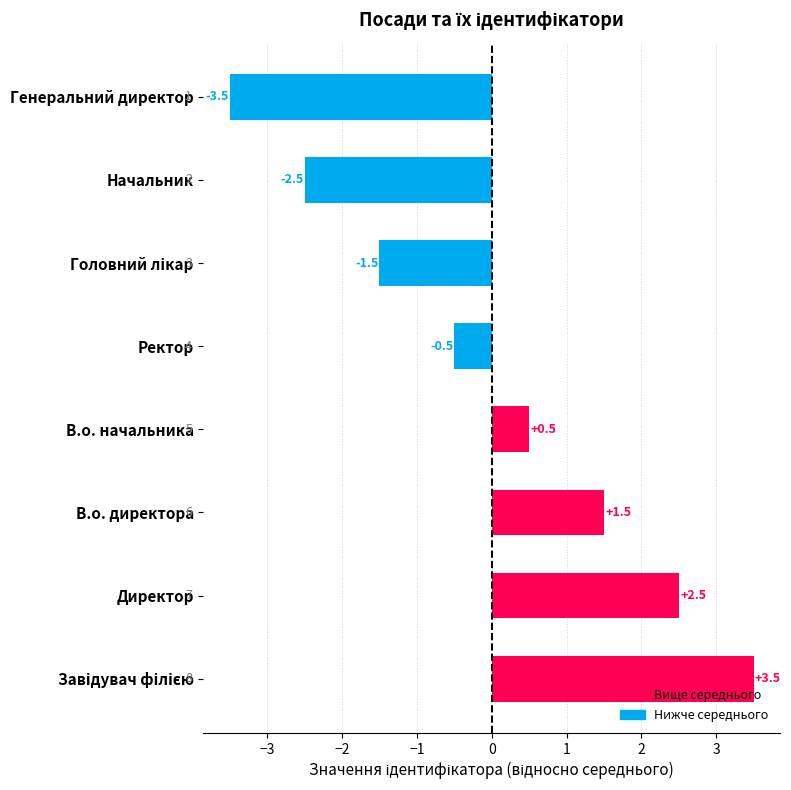

The chart shows a value of -3.5 at Генеральний директор. True or false?

True